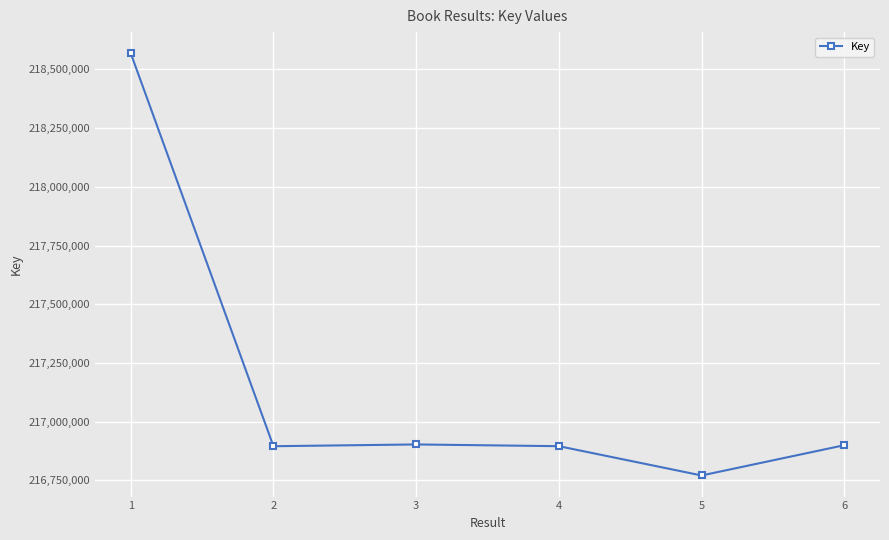

True or false: the data has more than 1 interior local peaks.

False